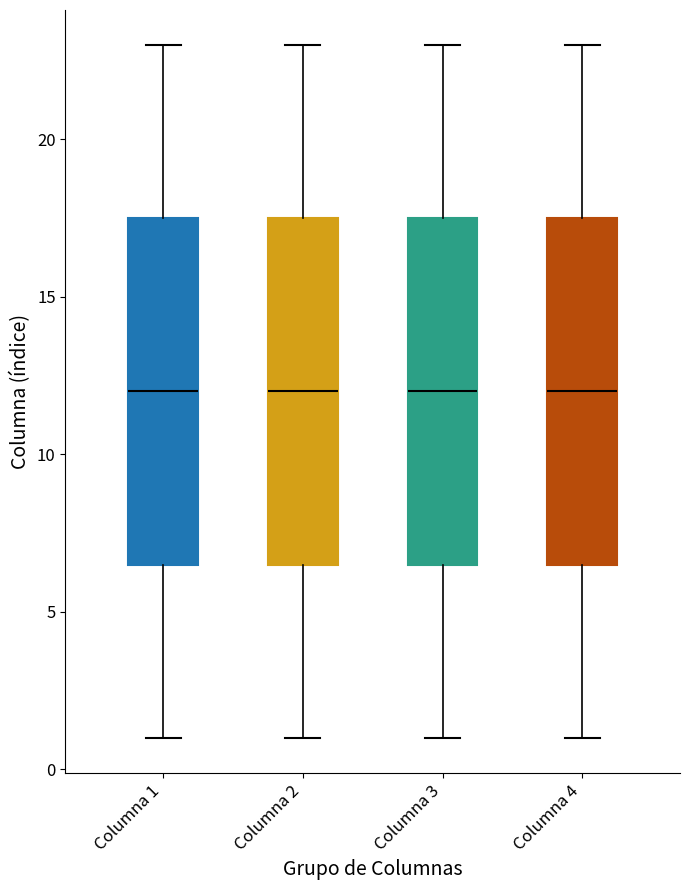

Reading left to right, read every box against the y-axis: the position of its median line, the range the box covers, and the ends of its whiskers. The values are not printed on the chart, so give them approximately, as read against the axis.

Columna 1: median 12.0, box 6.5 to 17.5, whiskers 1.0 to 23.0
Columna 2: median 12.0, box 6.5 to 17.5, whiskers 1.0 to 23.0
Columna 3: median 12.0, box 6.5 to 17.5, whiskers 1.0 to 23.0
Columna 4: median 12.0, box 6.5 to 17.5, whiskers 1.0 to 23.0